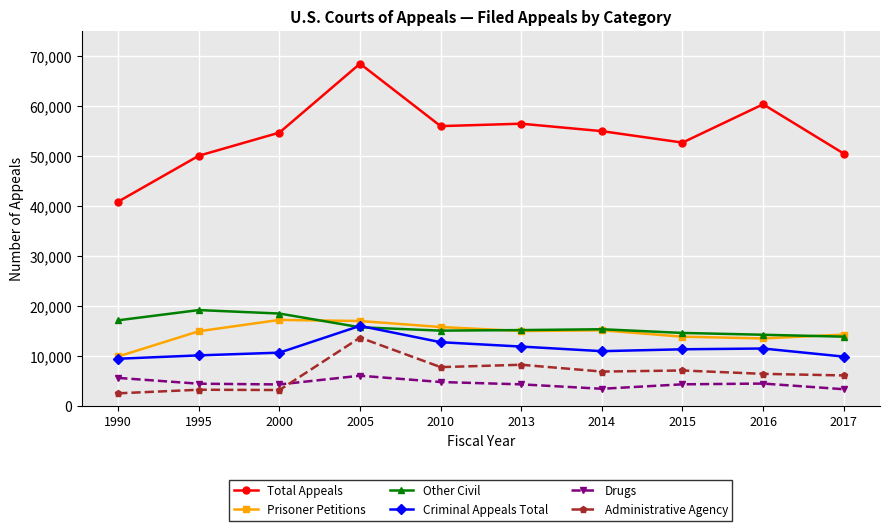

What is the value of the Drugs point at the 6th from the left?

4370